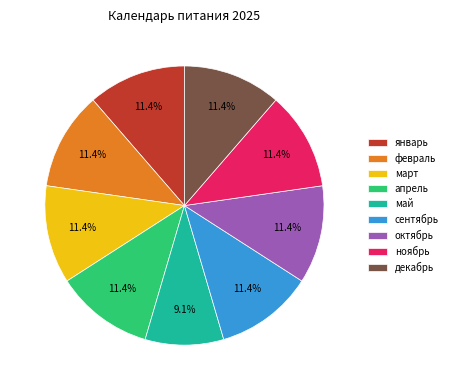

What percentage do ноябрь and апрель together represent?

22.7%